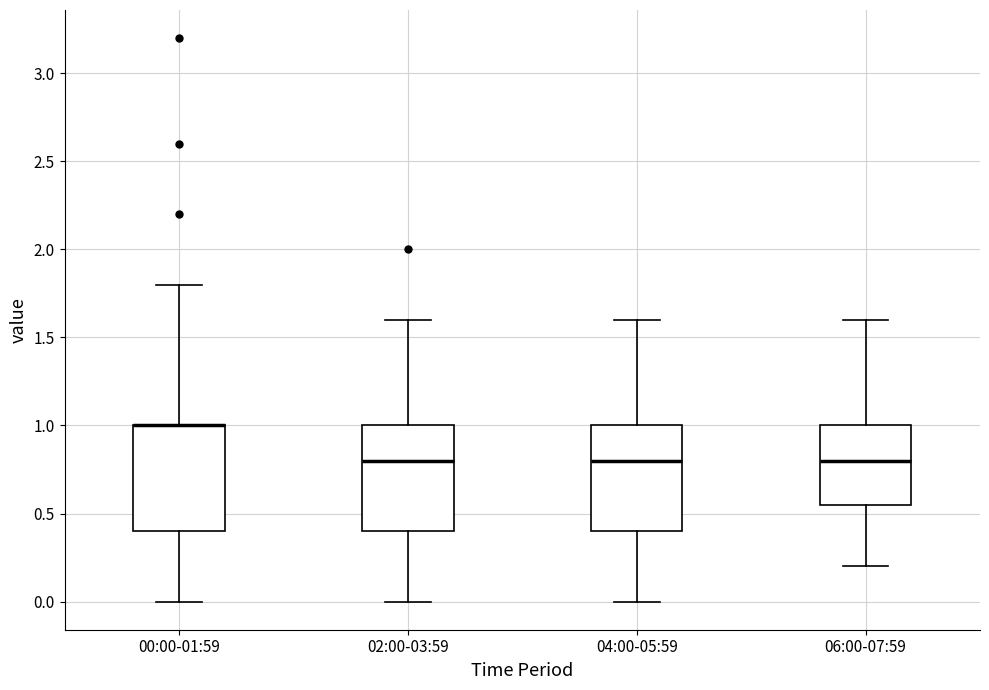

Where is the upper edge of the box for 04:00-05:59 on the y-axis? The values are not printed on the chart, so give them approximately, as read against the axis.

1.00